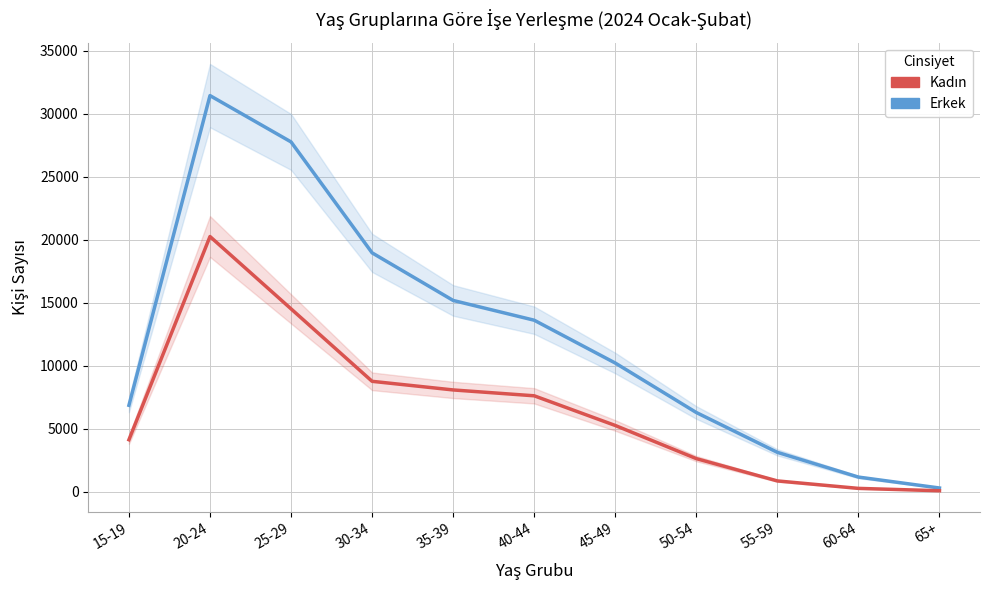

Which series has the largest range (max minus min)?

Erkek